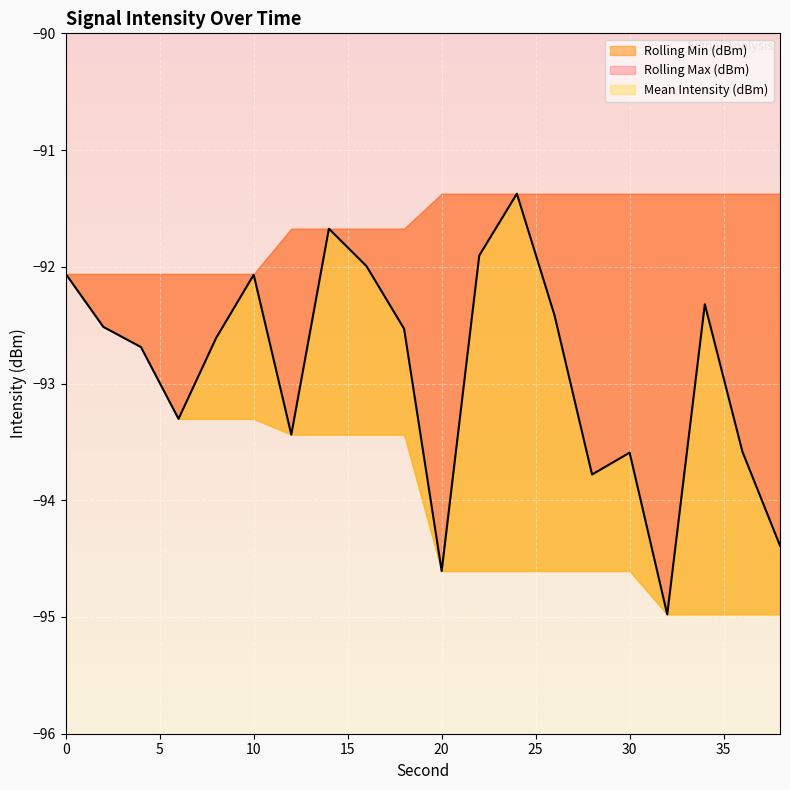

At which label is Mean Intensity (dBm) closest to -93?

6